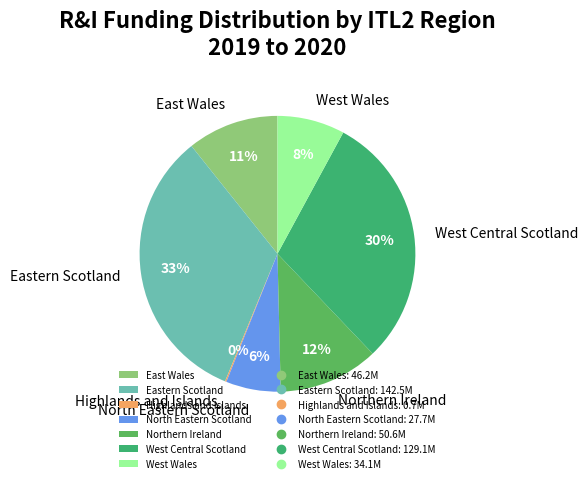

Which slice is the largest?

Eastern Scotland